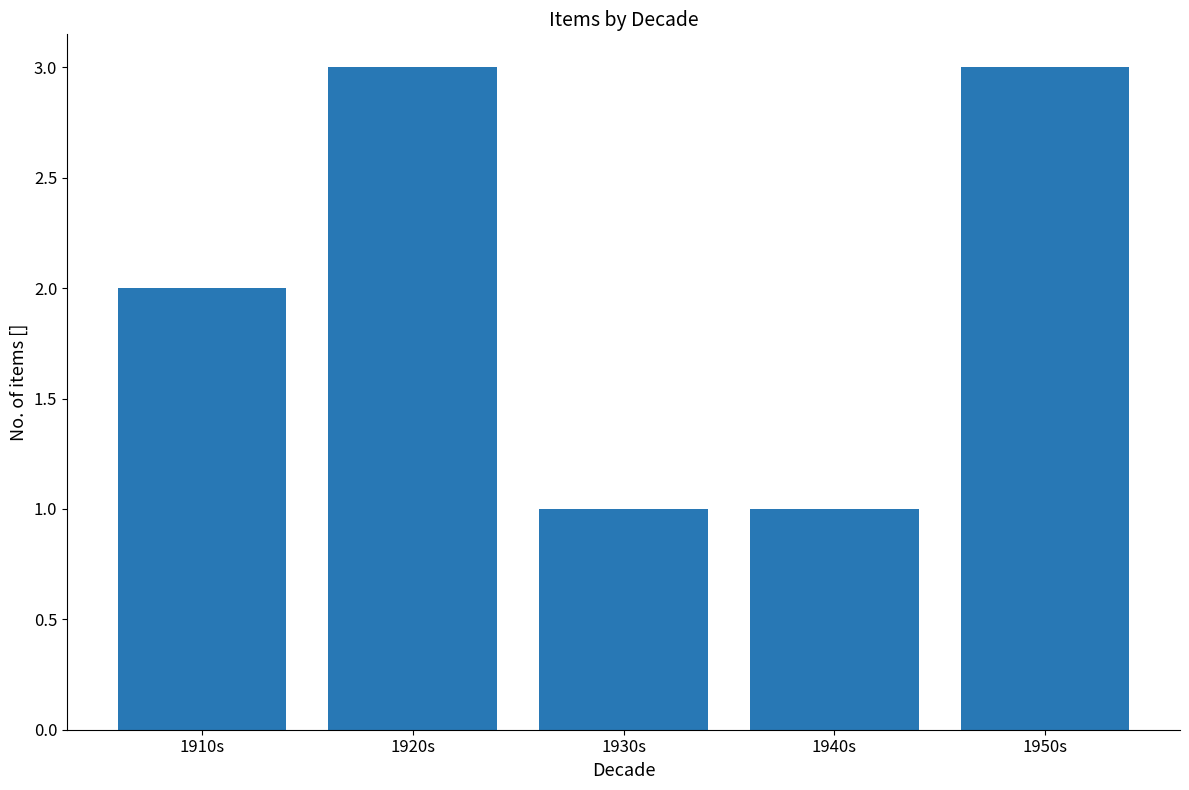

What is the greatest value displayed?

3